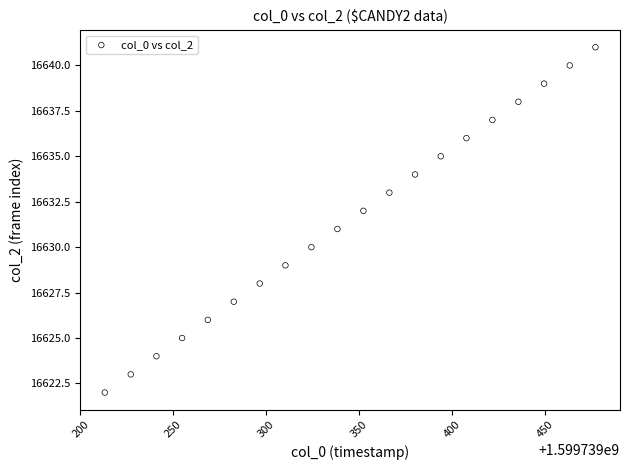

What is the range of Y values (max minus min)?

19